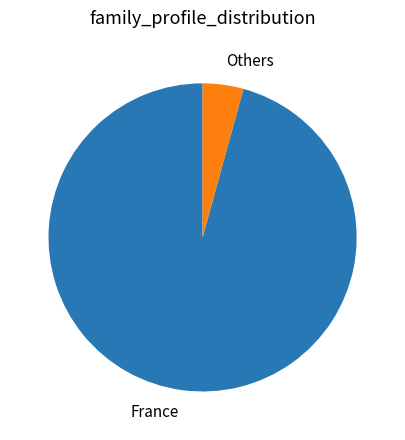

What is the ratio of the value at France to the value at Others?

22.4